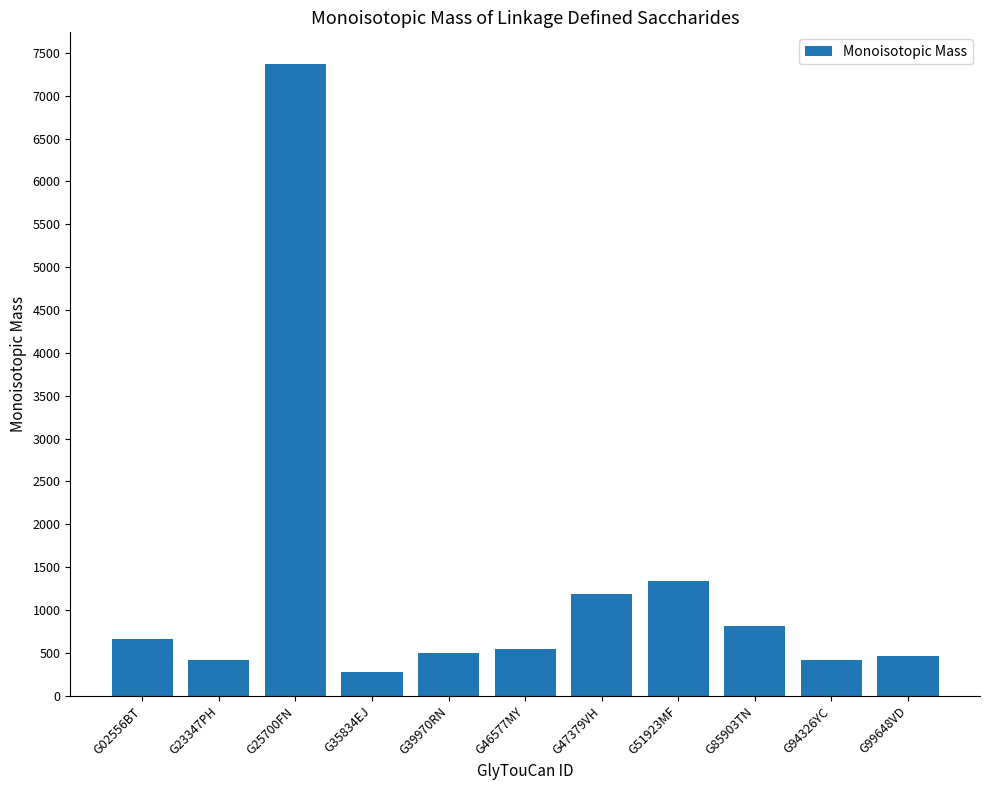

The value at G23347PH is 414.1. True or false?

True